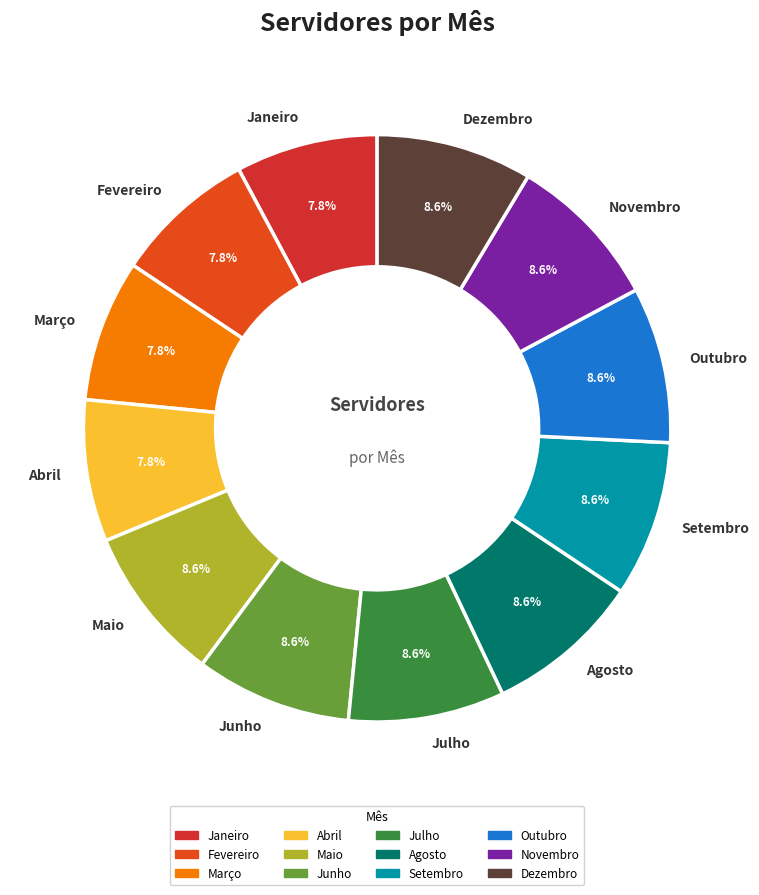

To the nearest percent, what is the average slice percentage?

8%